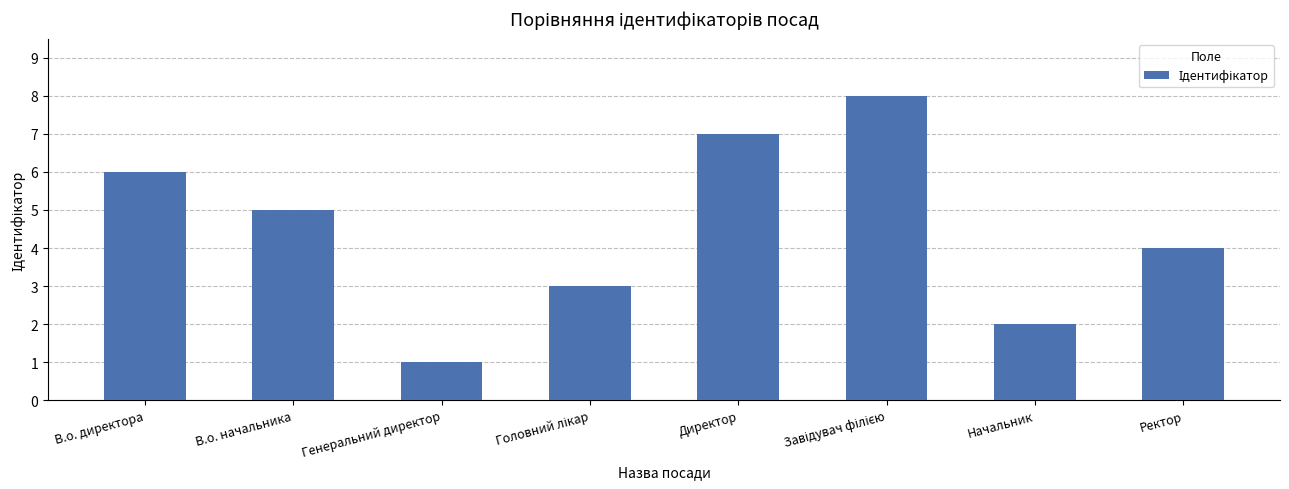

How many bars are there in total?

8